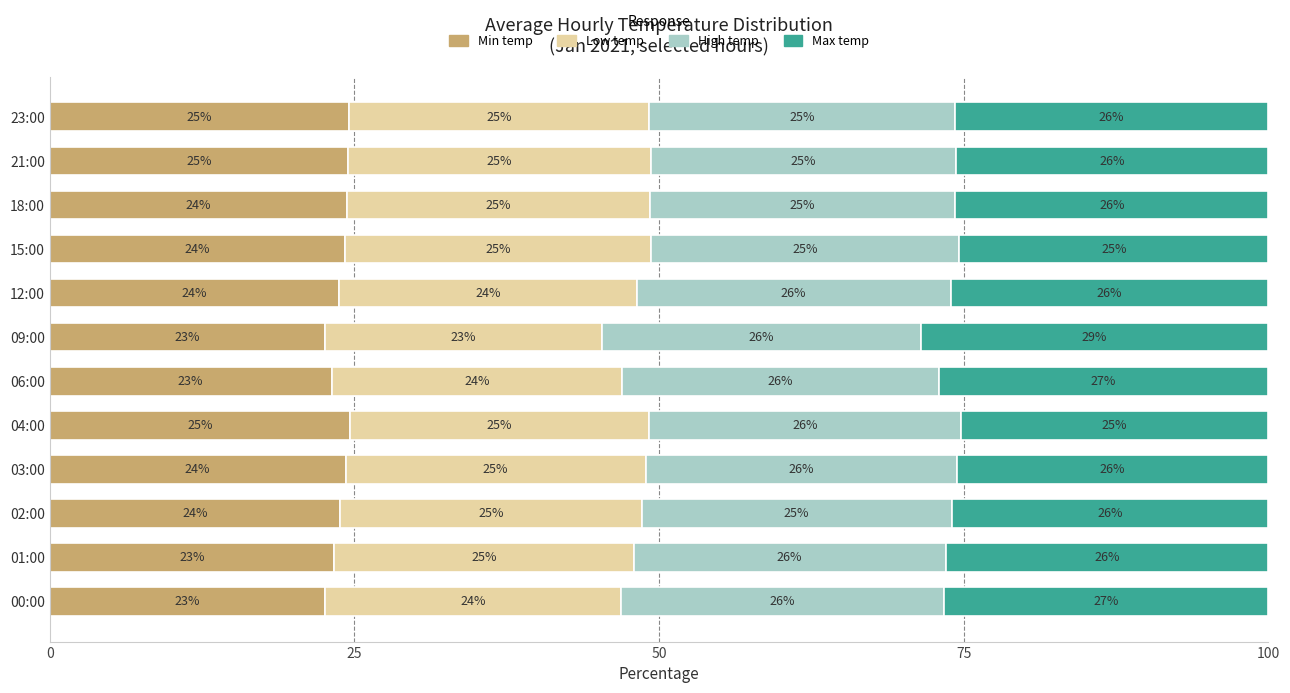

What is the minimum value for Min temp?

22.5